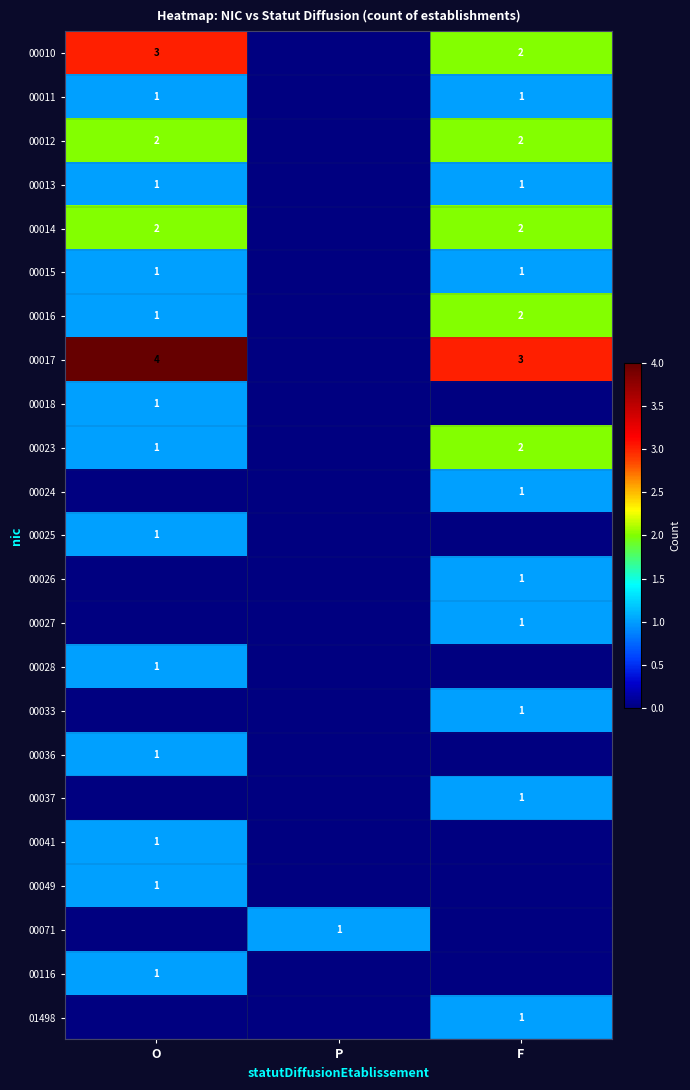

Is the value of 00023 at O greater than the value of 00010 at F?

No